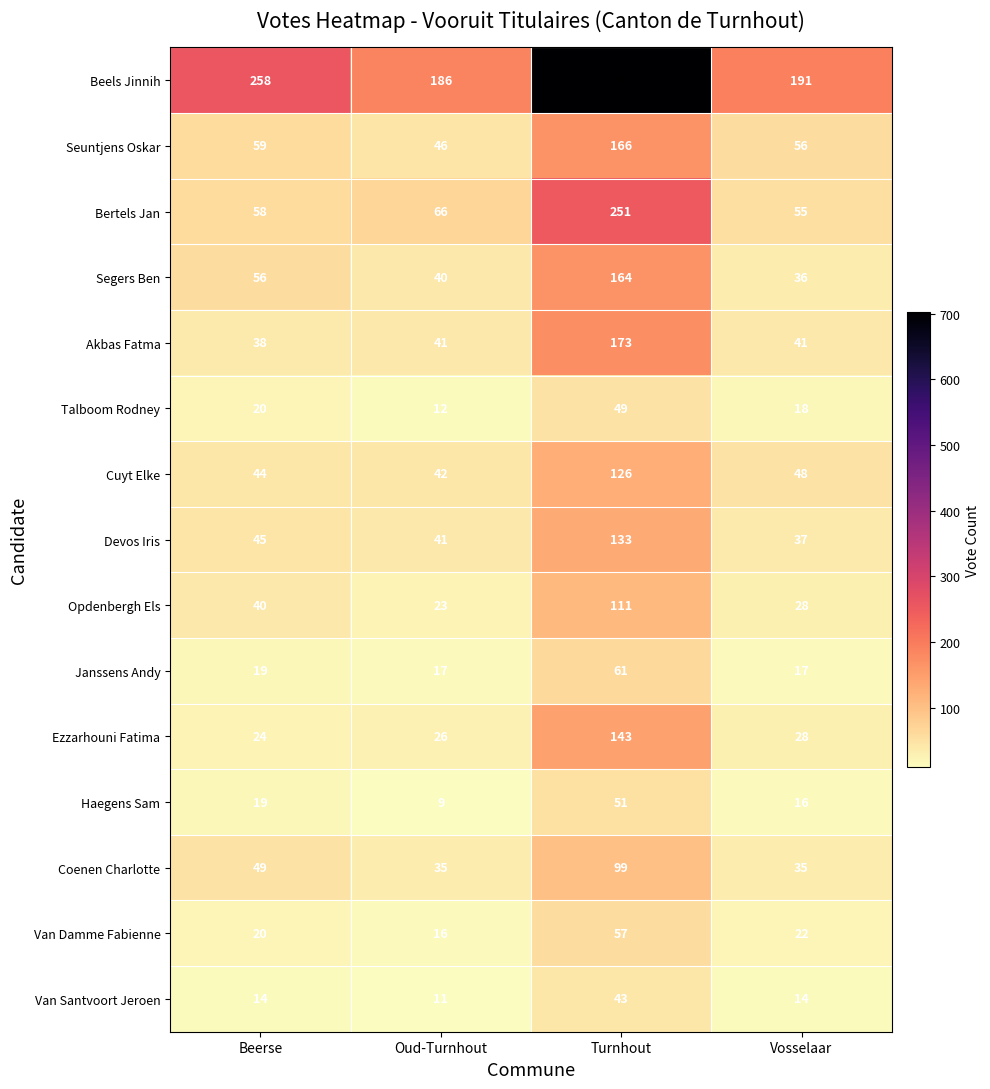

What is the difference between the highest and lowest values at Beerse?

244